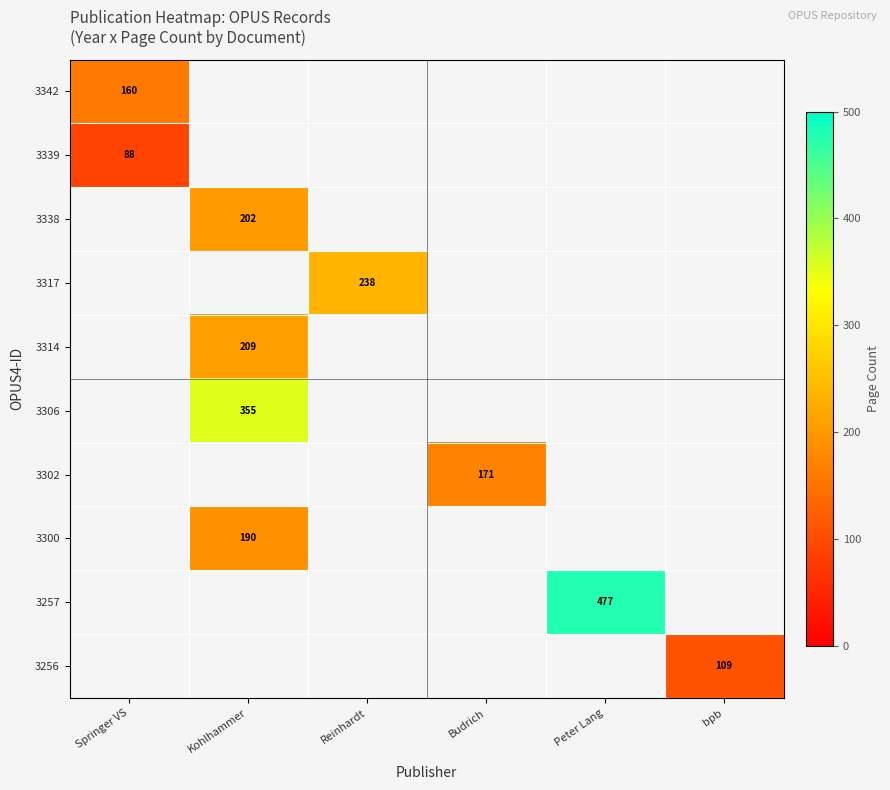

The value of 3306 at Kohlhammer is 355. True or false?

True